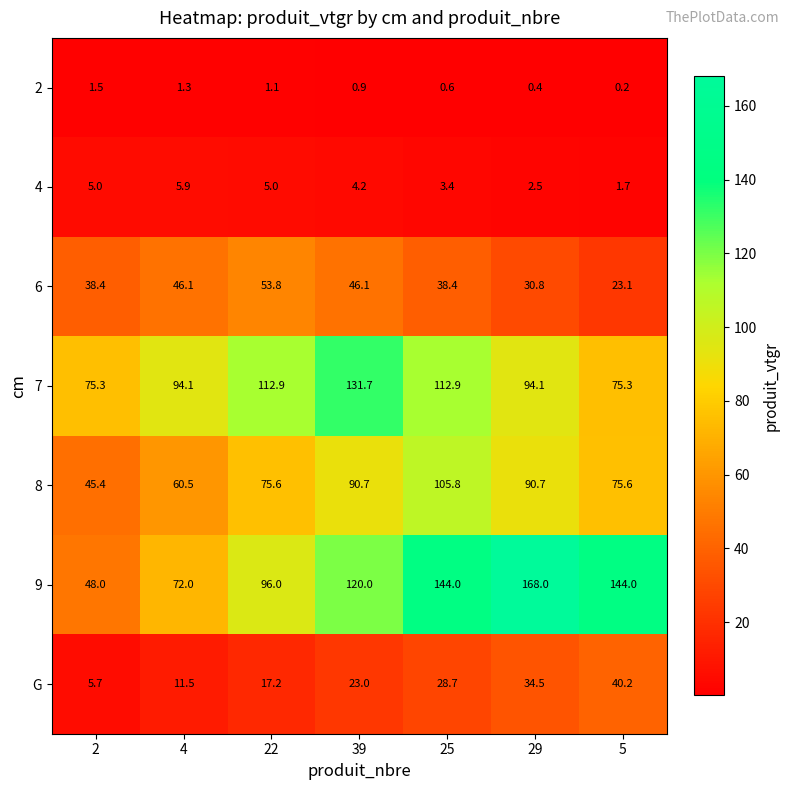

How many series are shown in this chart?

7